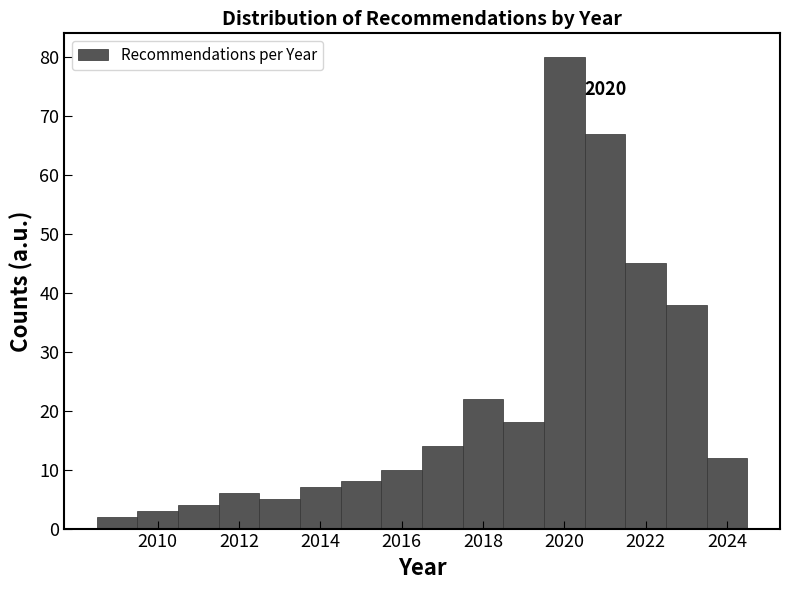

Over which range of the x-axis is the bar tallest?

2019.5 to 2020.5